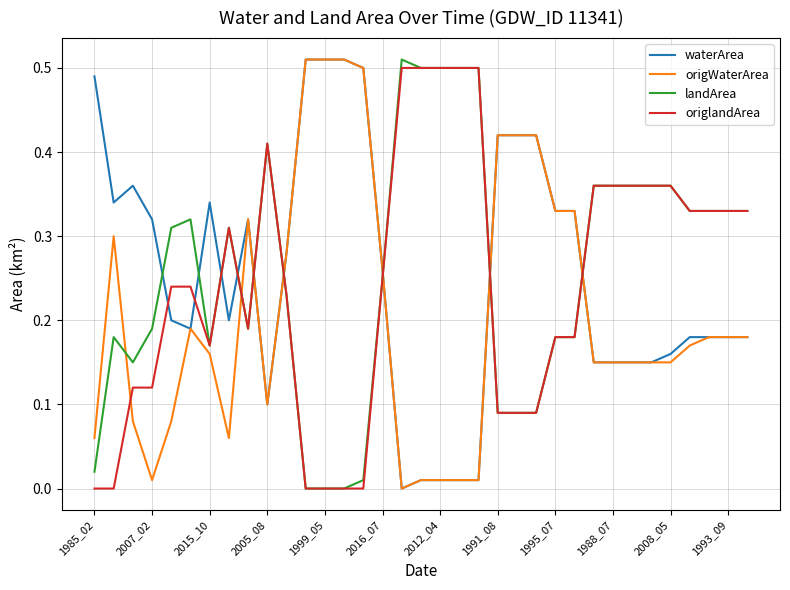

True or false: origWaterArea and landArea intersect in this chart.

True